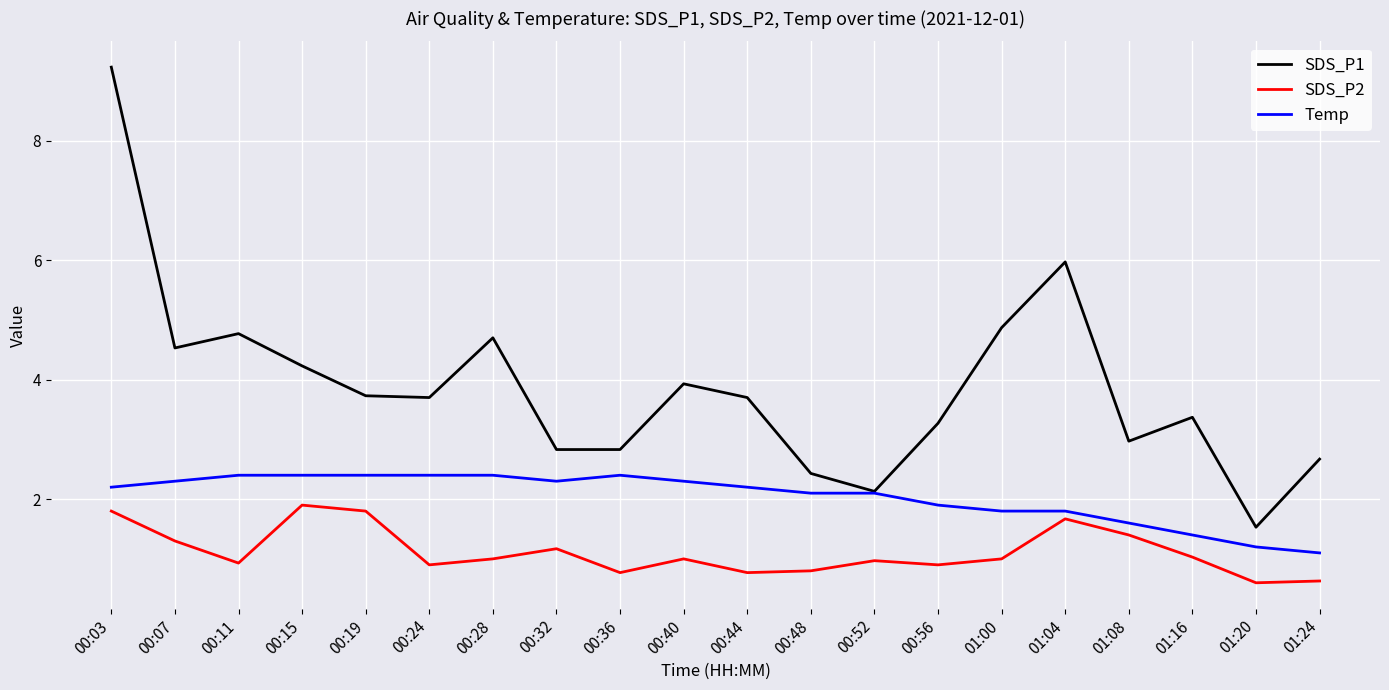

At how many categories does at least one series exceed 4?

7